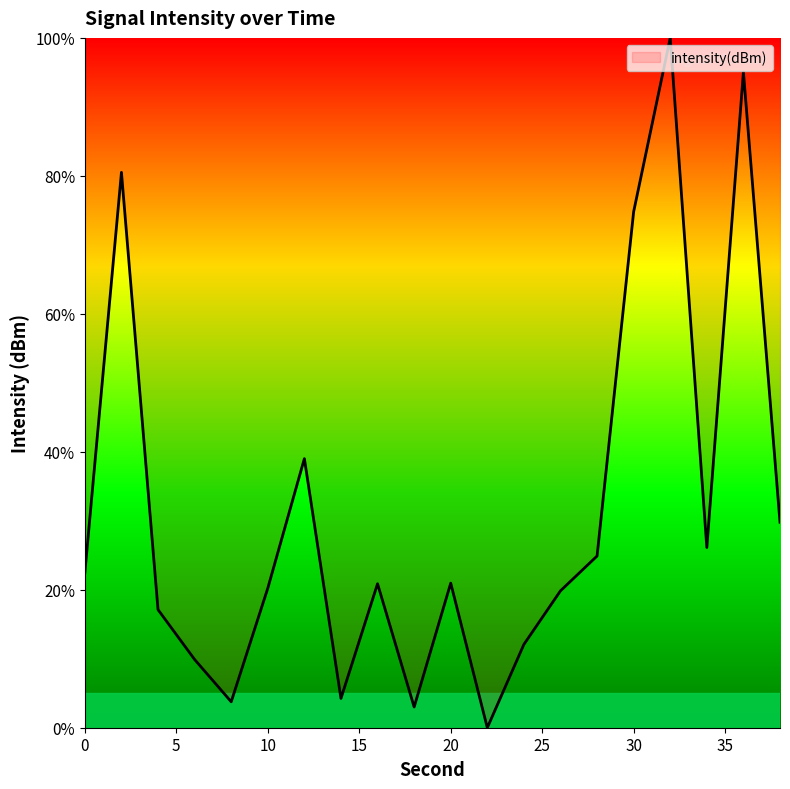

What is the maximum value shown in the chart?

100.0